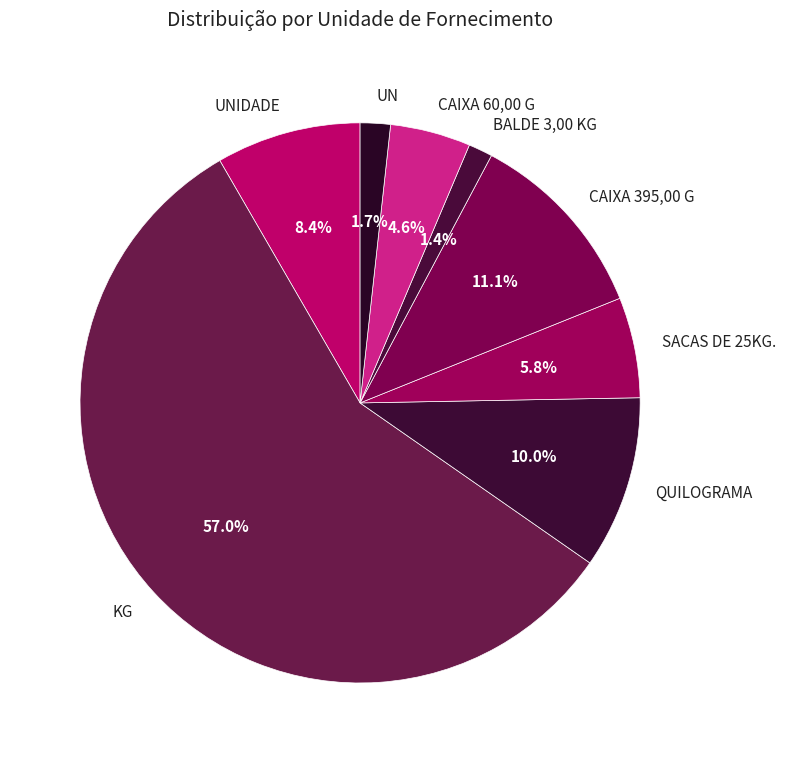

What is the largest slice in the pie chart?

KG